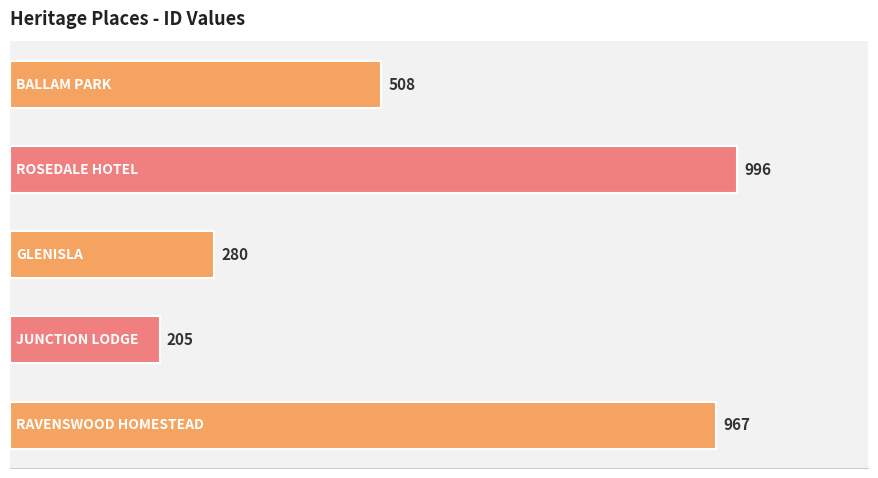

How many bars are there in total?

5